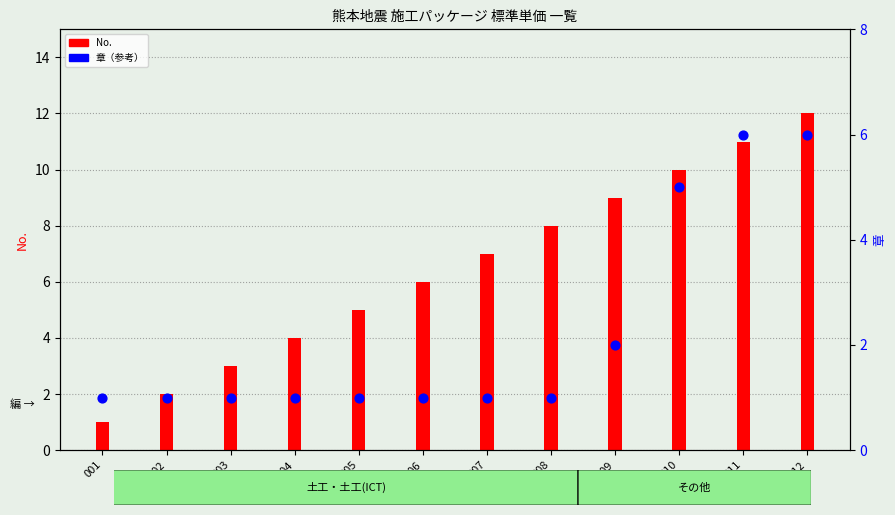

Which series has the widest spread of Y values?

No.